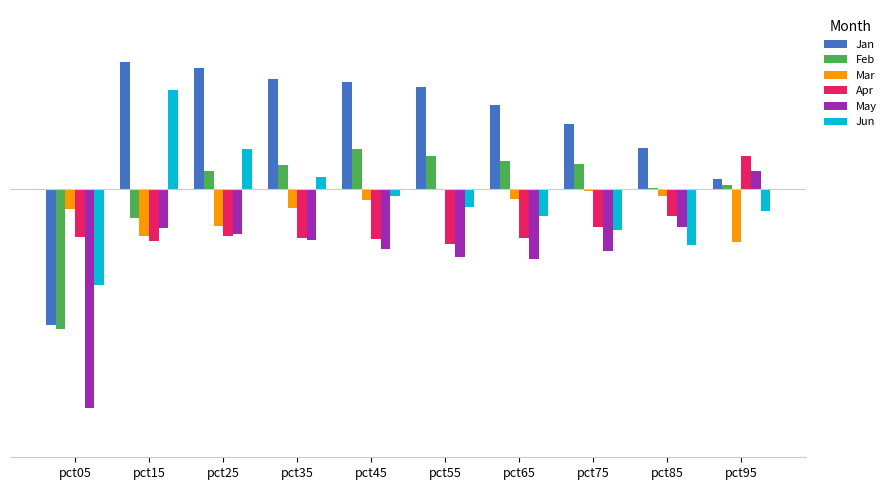

At which category does the chart reach its minimum across all series?

pct05